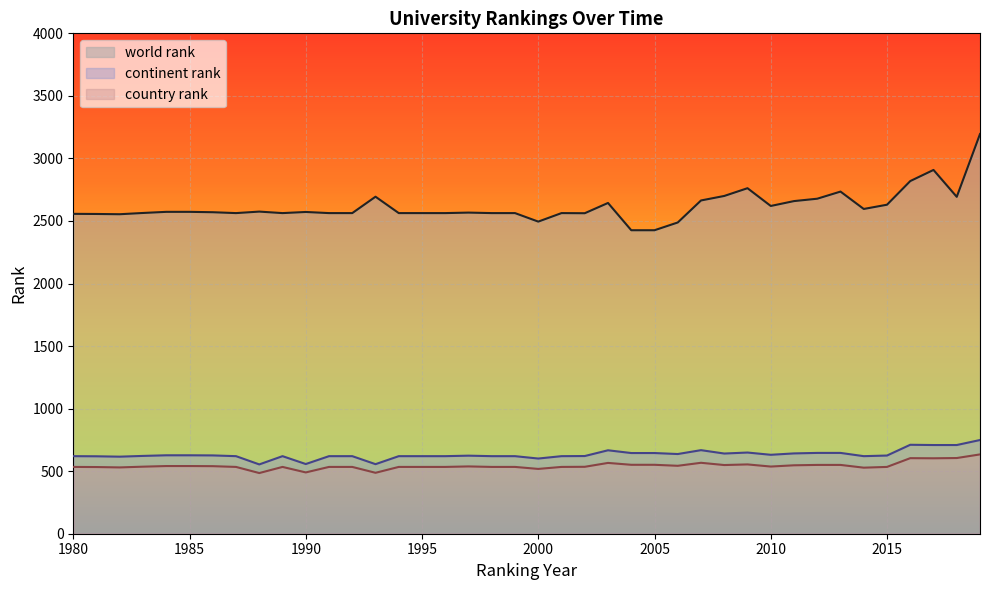

List the labels in order of country rank value, smallest first.

1988, 1993, 1990, 2000, 2014, 1982, 1981, 1980, 1987, 1989, 1991, 1992, 1994, 1995, 1996, 1998, 1999, 2001, 2015, 2002, 1983, 2010, 1997, 1986, 1984, 1985, 2006, 2011, 2008, 2012, 2013, 2004, 2005, 2009, 2003, 2007, 2017, 2016, 2018, 2019